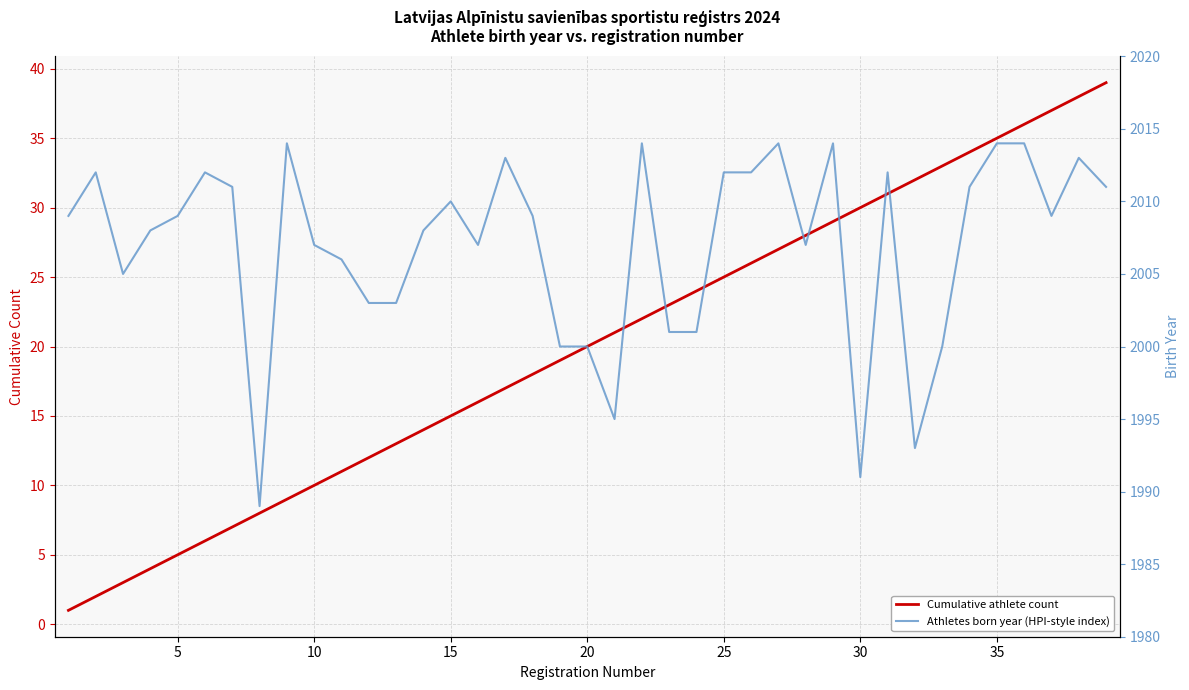

Count the number of data series in this chart.

2